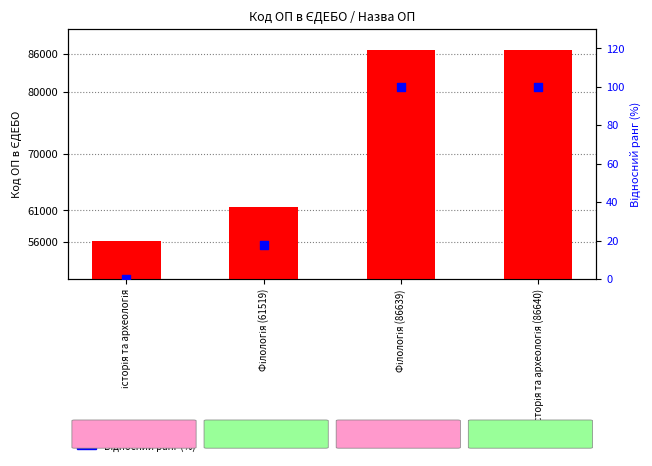

Which series reaches the minimum Y coordinate?

Відносний ранг (%)